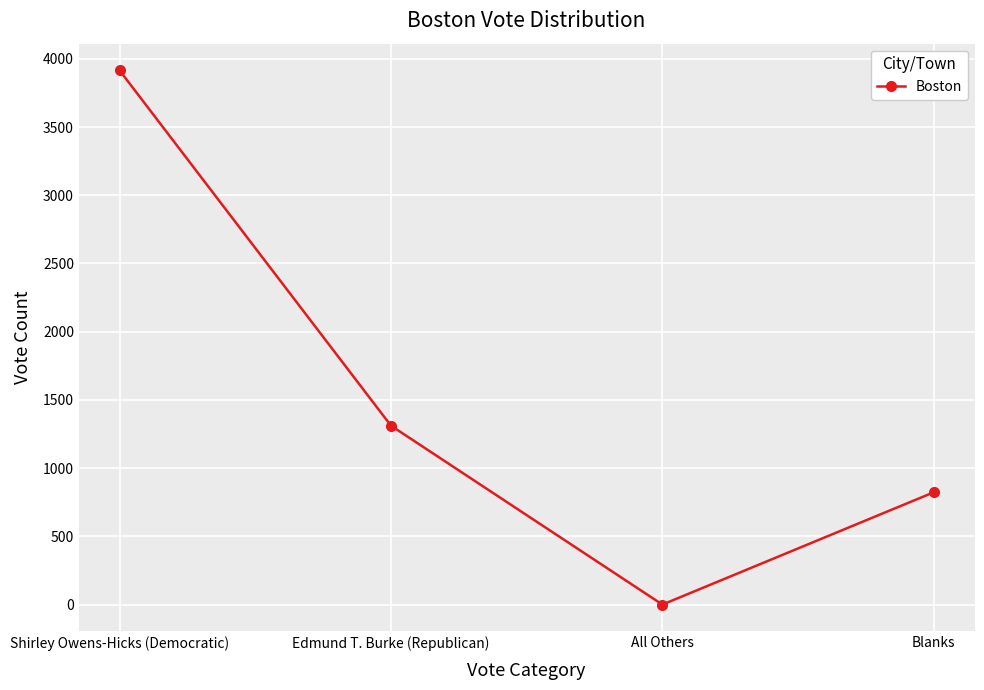

What is the approximate value at Shirley Owens-Hicks (Democratic), to the nearest 100?

3900